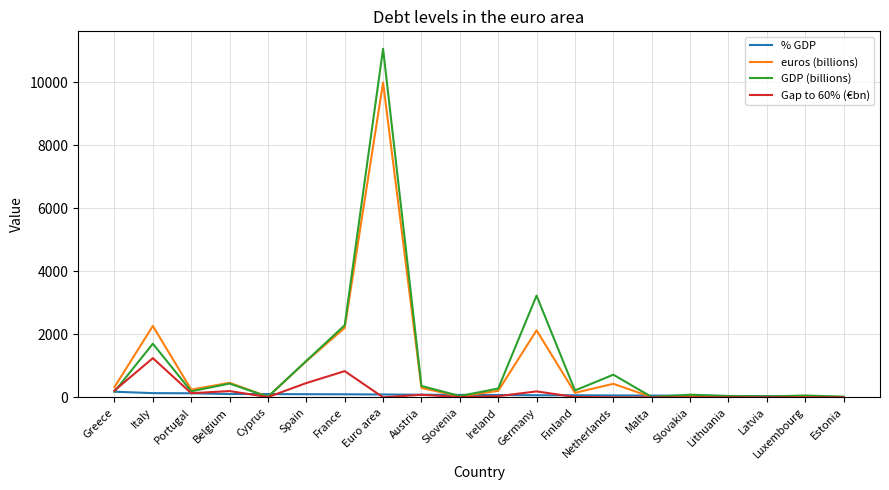

At which category is the sum across all series the highest?

Euro area